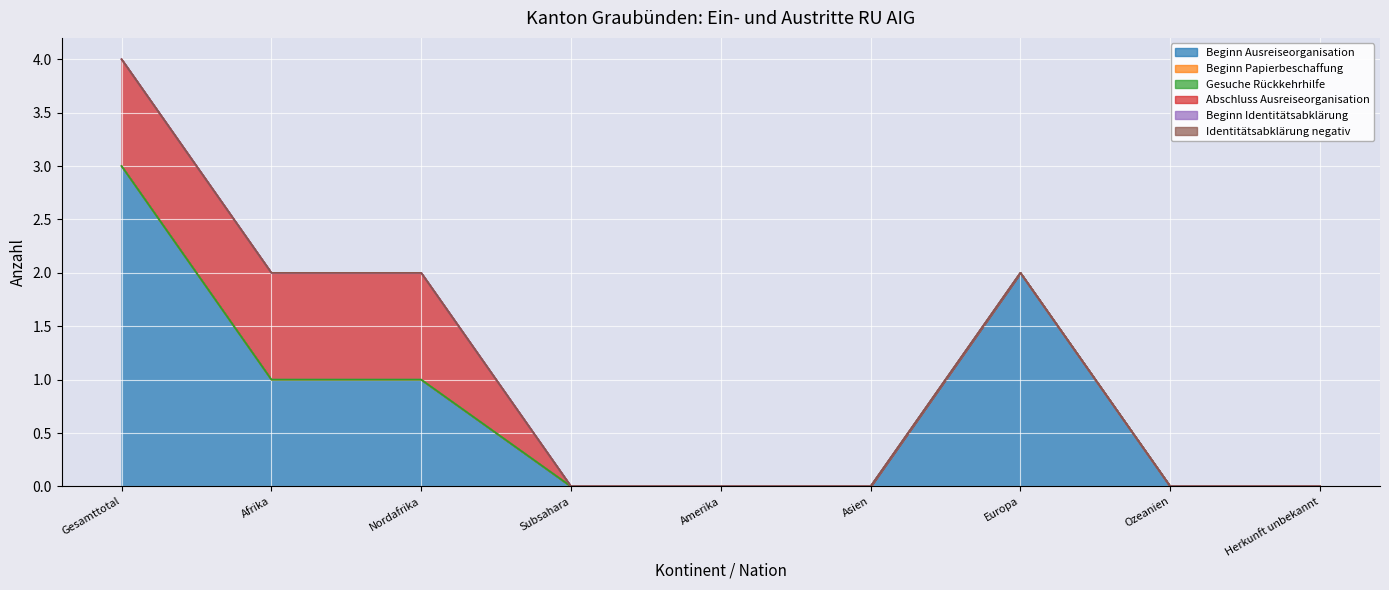

At which label is Gesuche Rückkehrhilfe closest to 0?

Gesamttotal